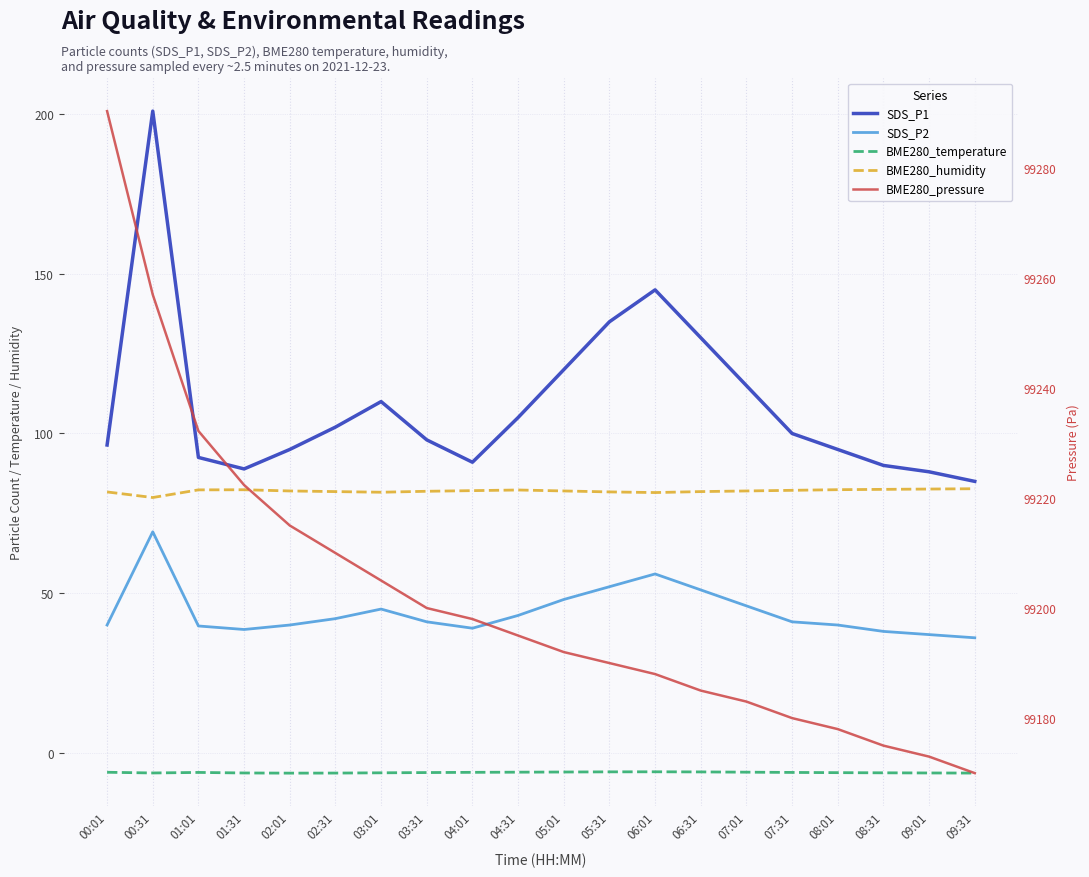

Is the value of BME280_humidity at 08:31 greater than the value of SDS_P1 at 01:01?

No